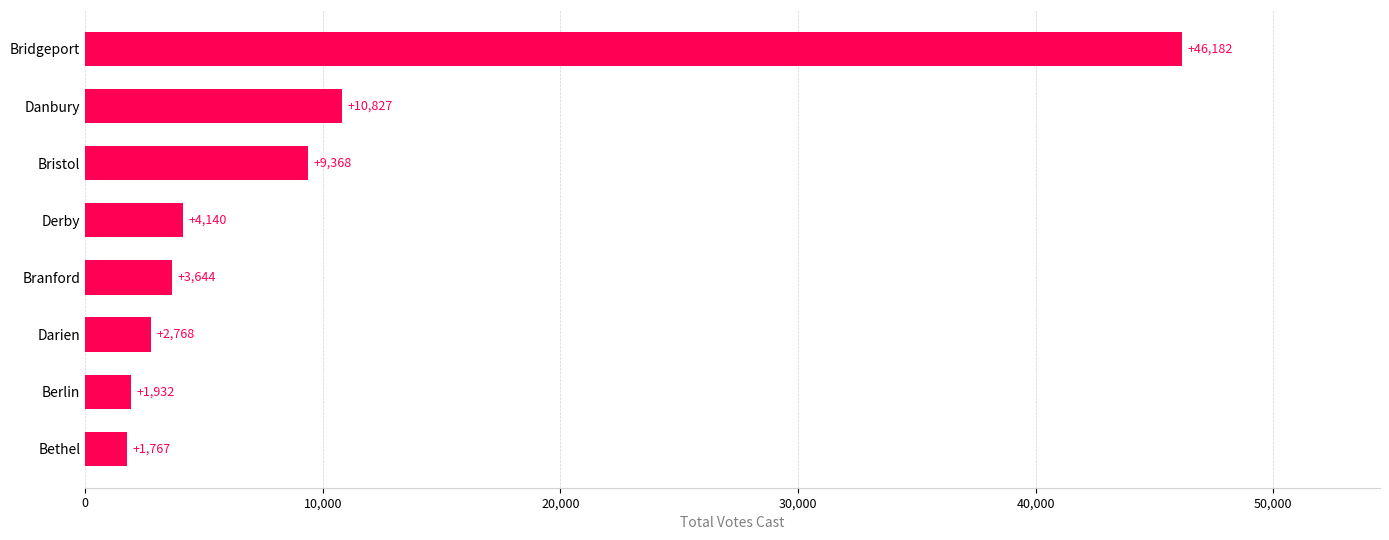

What is the change in value from Bethel to Bridgeport?

+44415